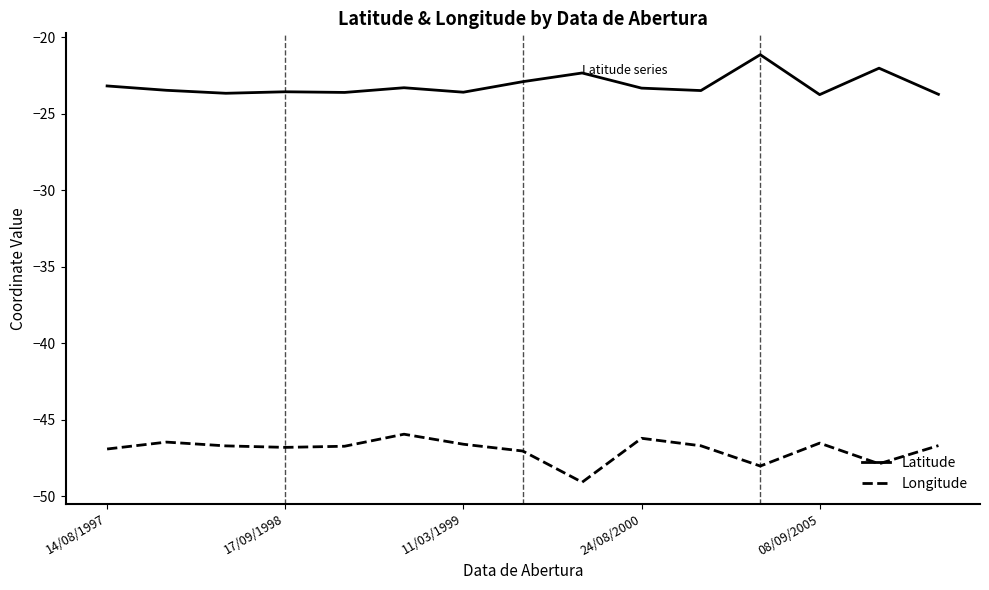

What is the maximum value for Longitude?

-45.9